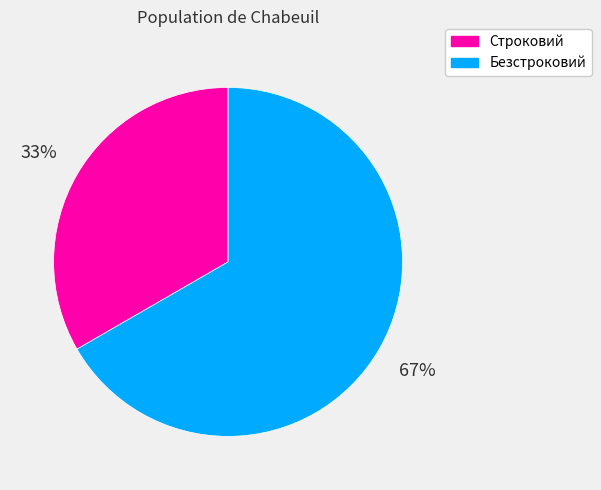

Is the sum of Безстроковий and Строковий greater than half?

Yes